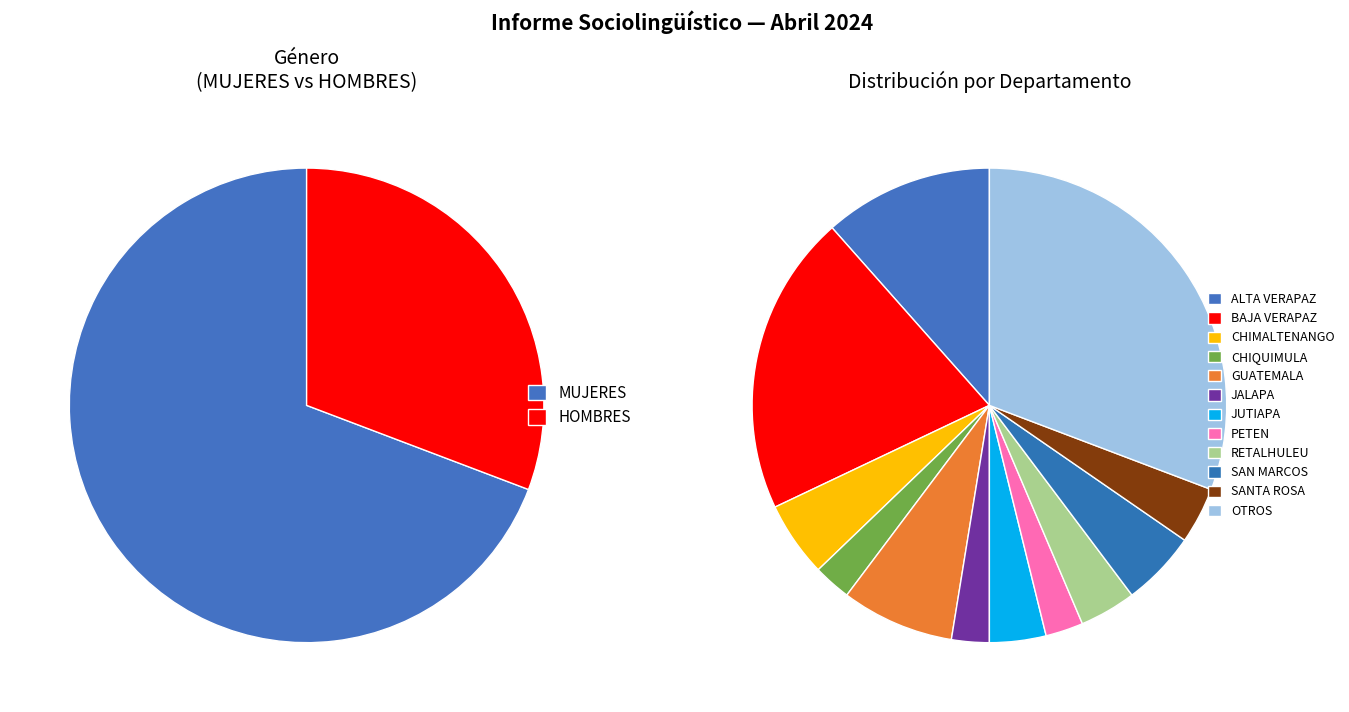

To the nearest percent, what percentage of the pie is HOMBRES?

31%